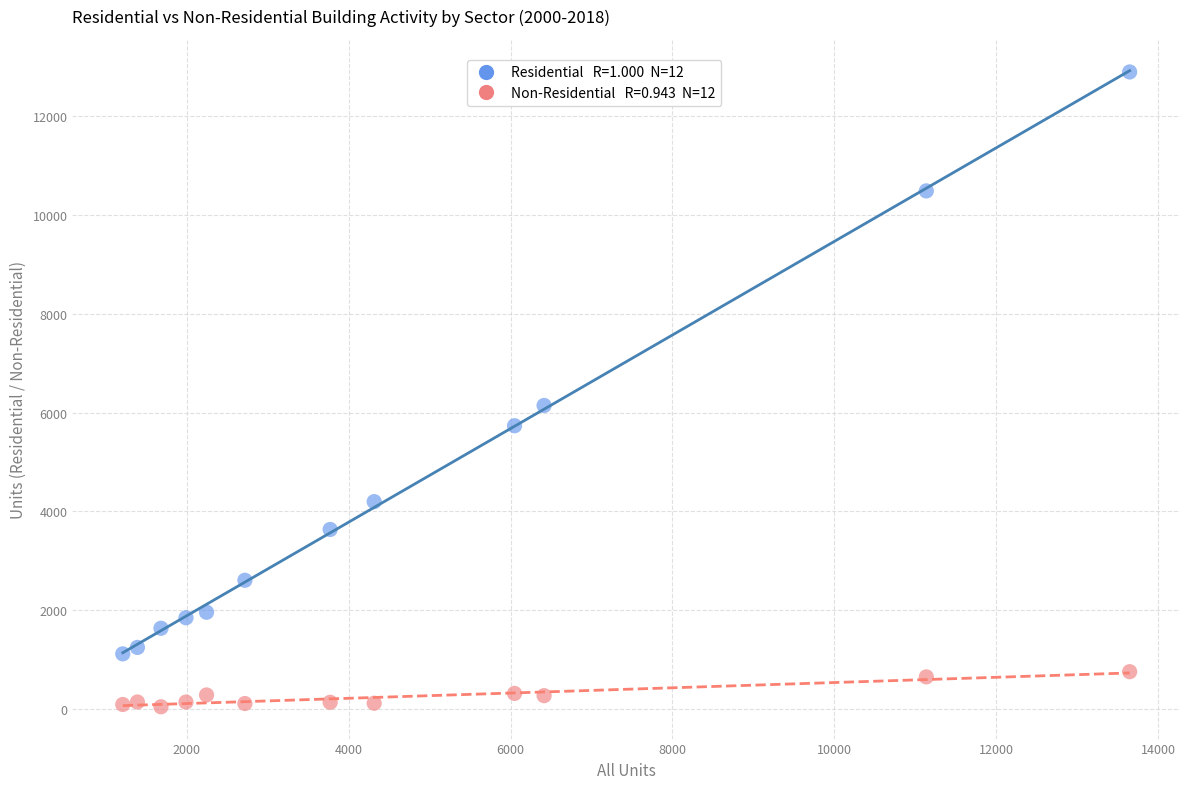

Across all data points, what is the range of X values (max minus min)?

12439